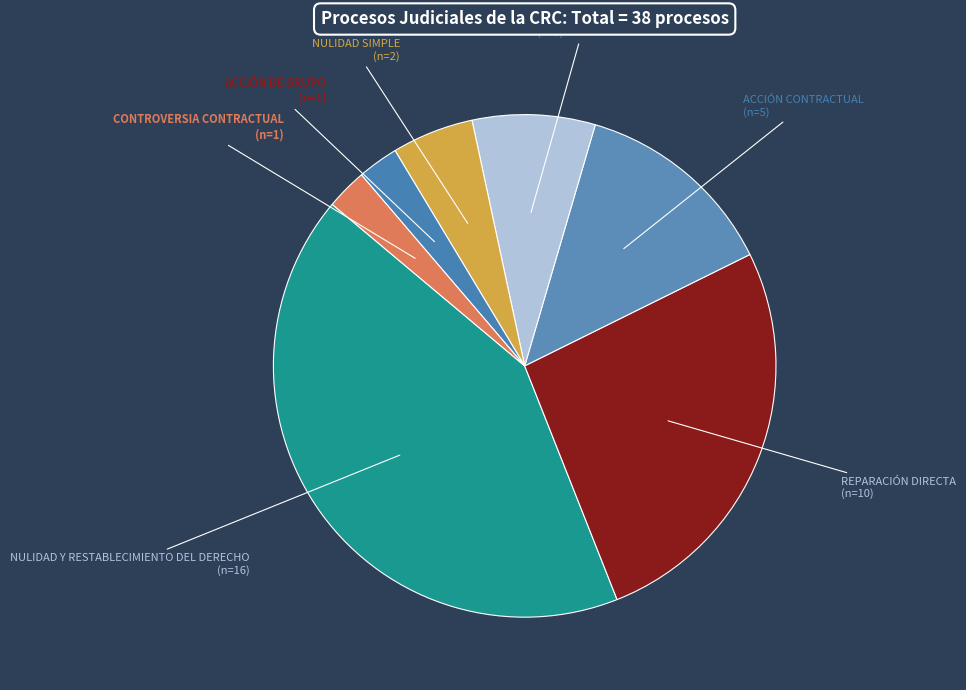

Between NULIDAD SIMPLE and REPARACIÓN DIRECTA, which is larger?

REPARACIÓN DIRECTA